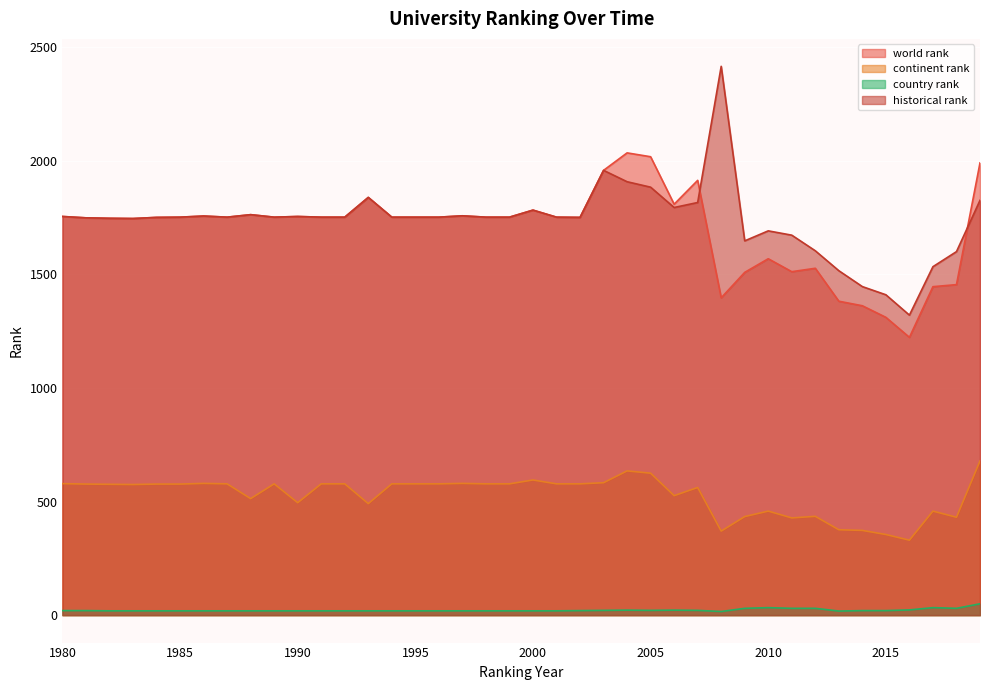

The country rank series shows 22.0 at 2006. True or false?

True